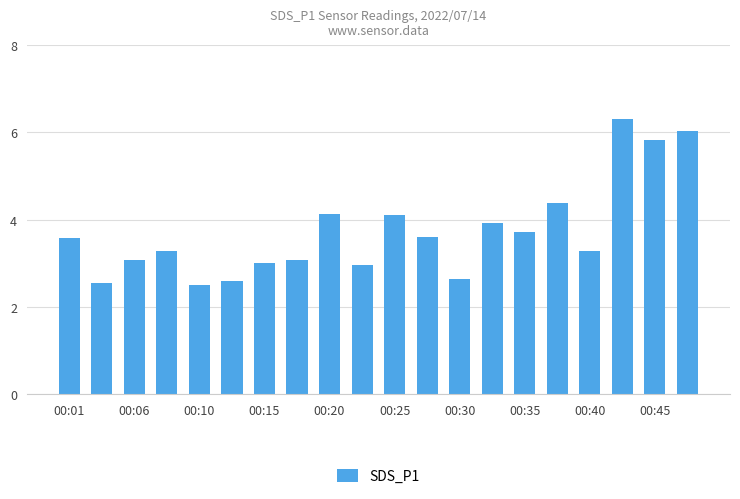

What is the average value?

3.7